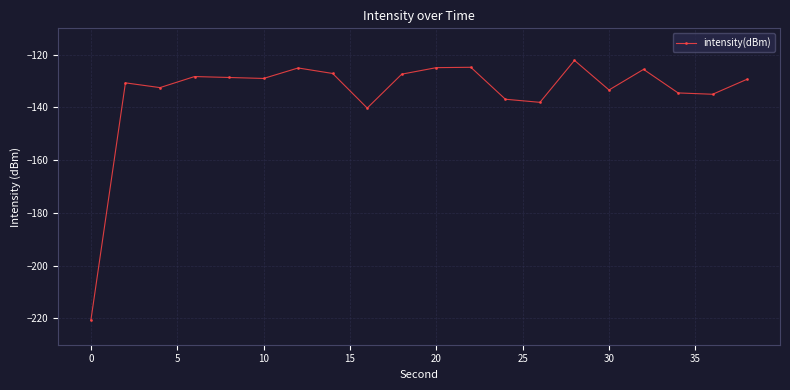

True or false: there are more than 1 points higher than both neighbors.

True